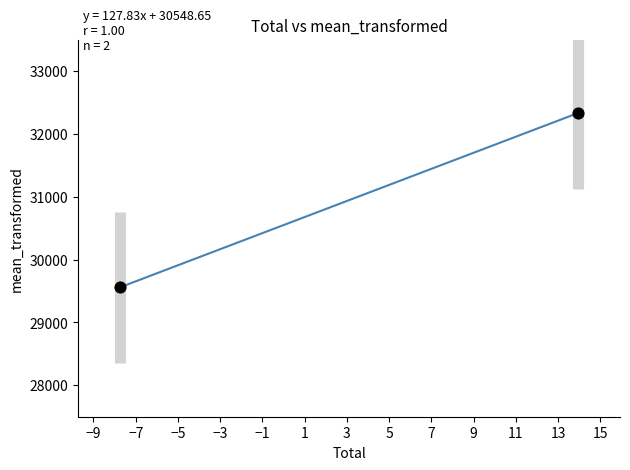

What is the average X value?

3.1